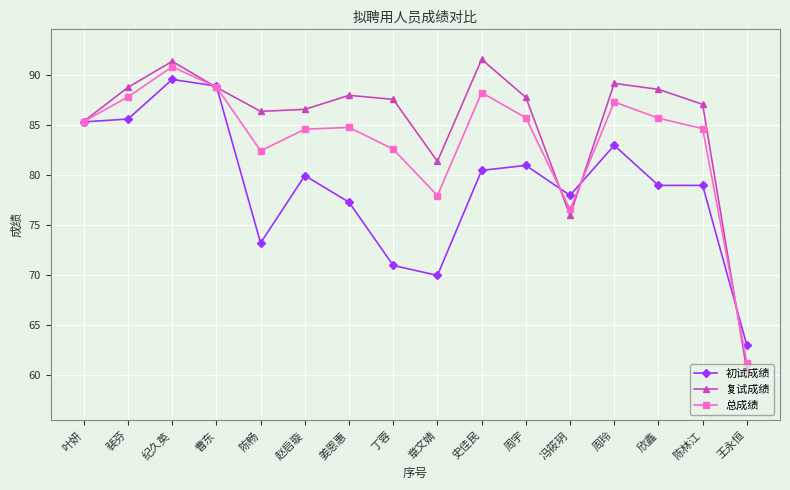

At which category is the sum across all series the highest?

纪久英